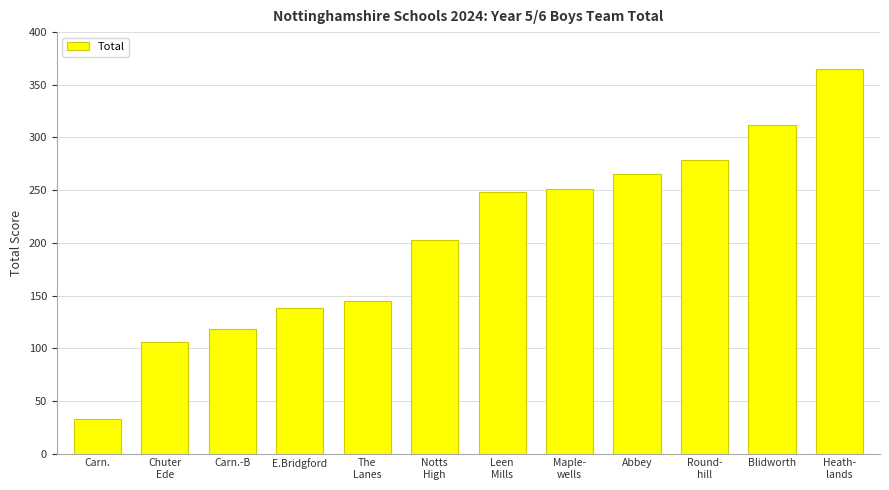

Does the chart contain any negative values?

No